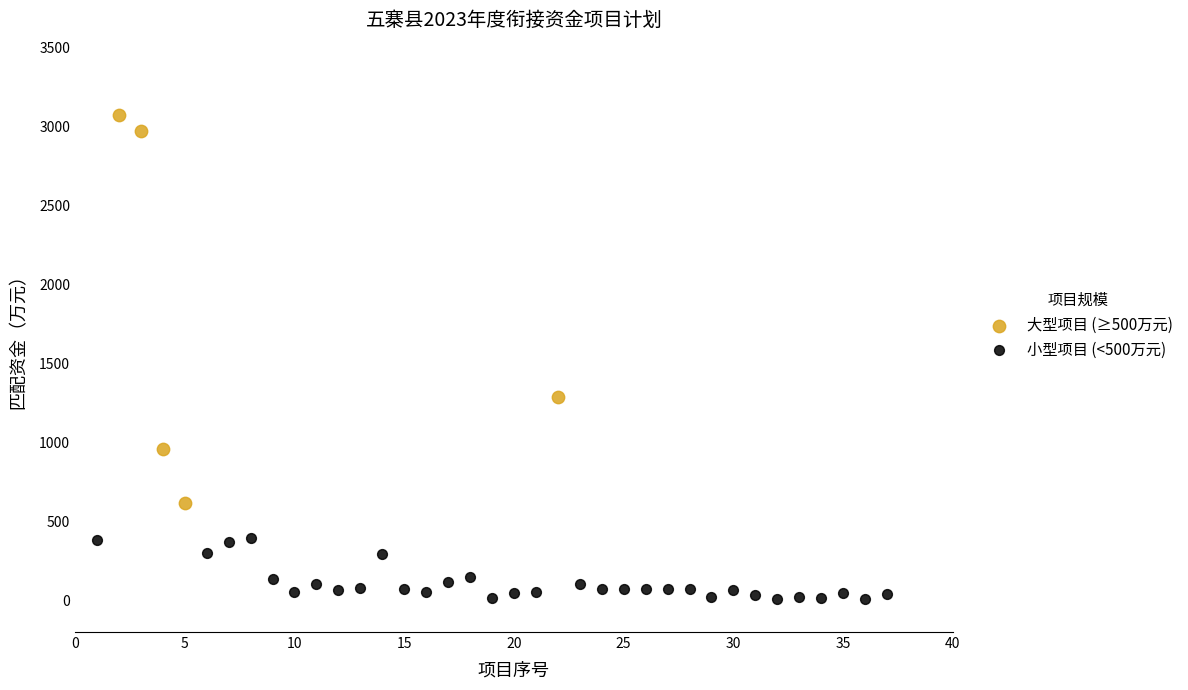

Which series contains the lowest Y value?

小型项目 (<500万元)